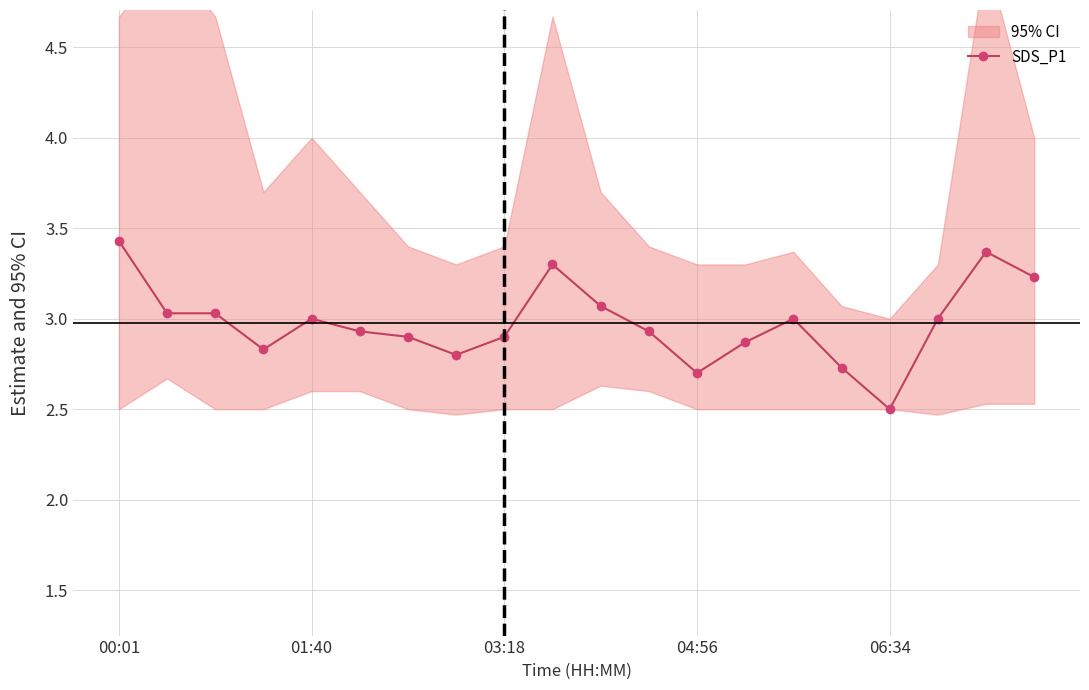

What is the greatest value displayed?

3.4